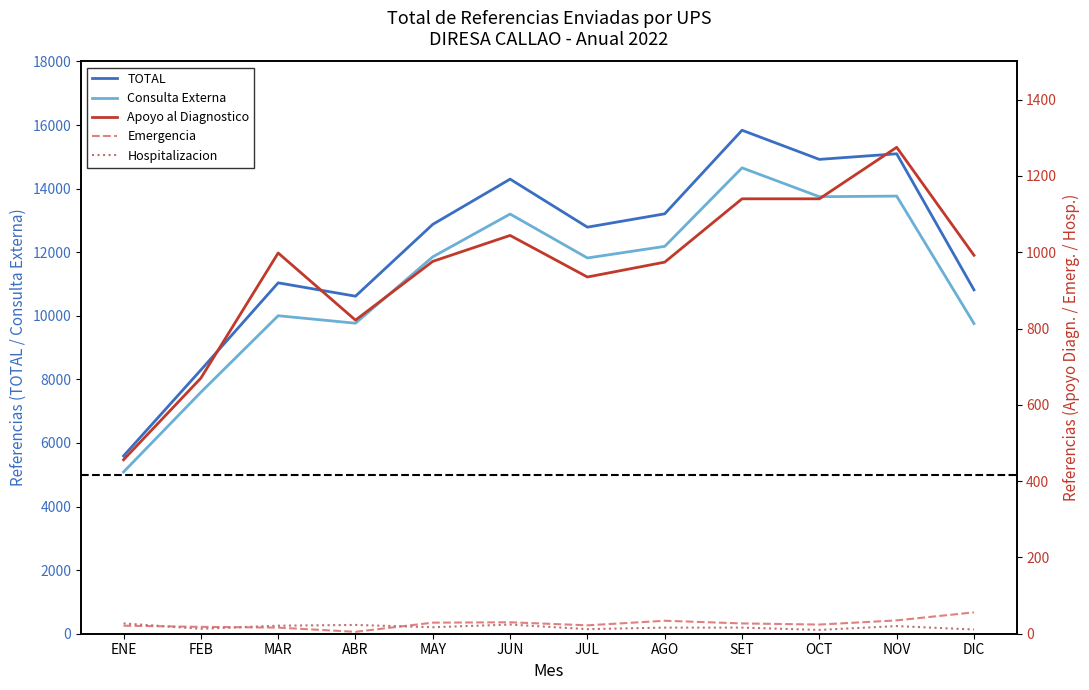

Count the number of data series in this chart.

5